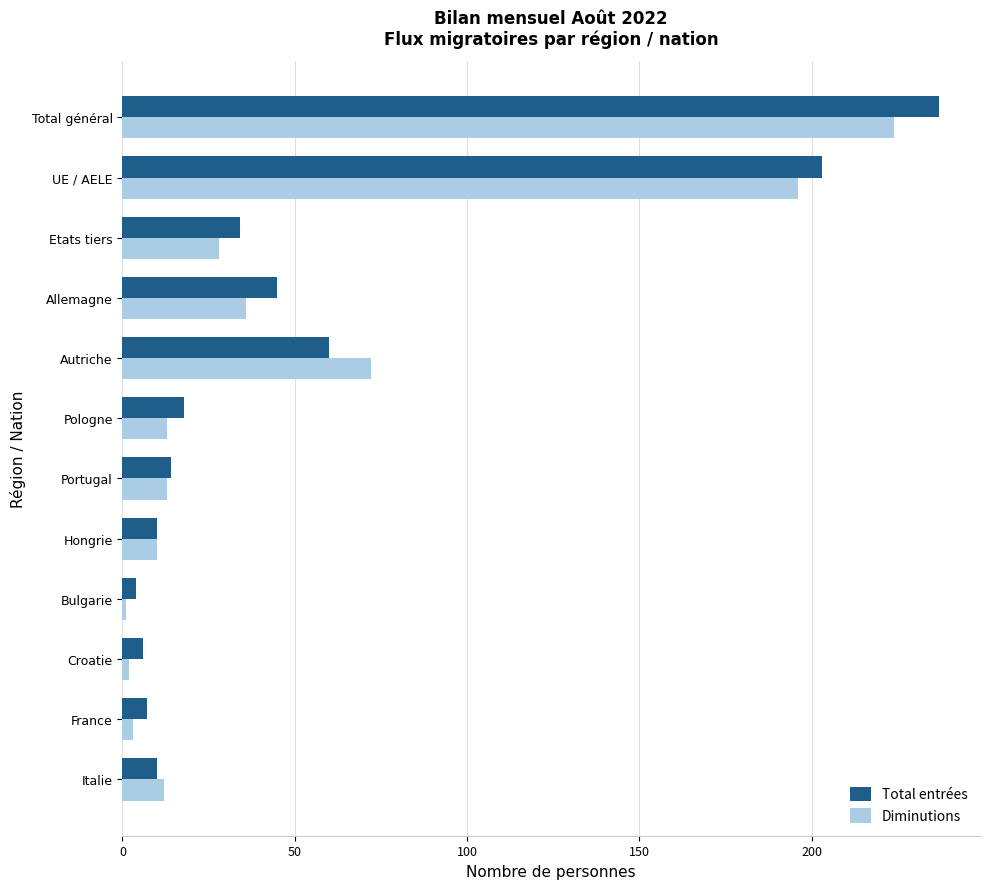

List the series in order of their overall mean, lowest first.

Diminutions, Total entrées